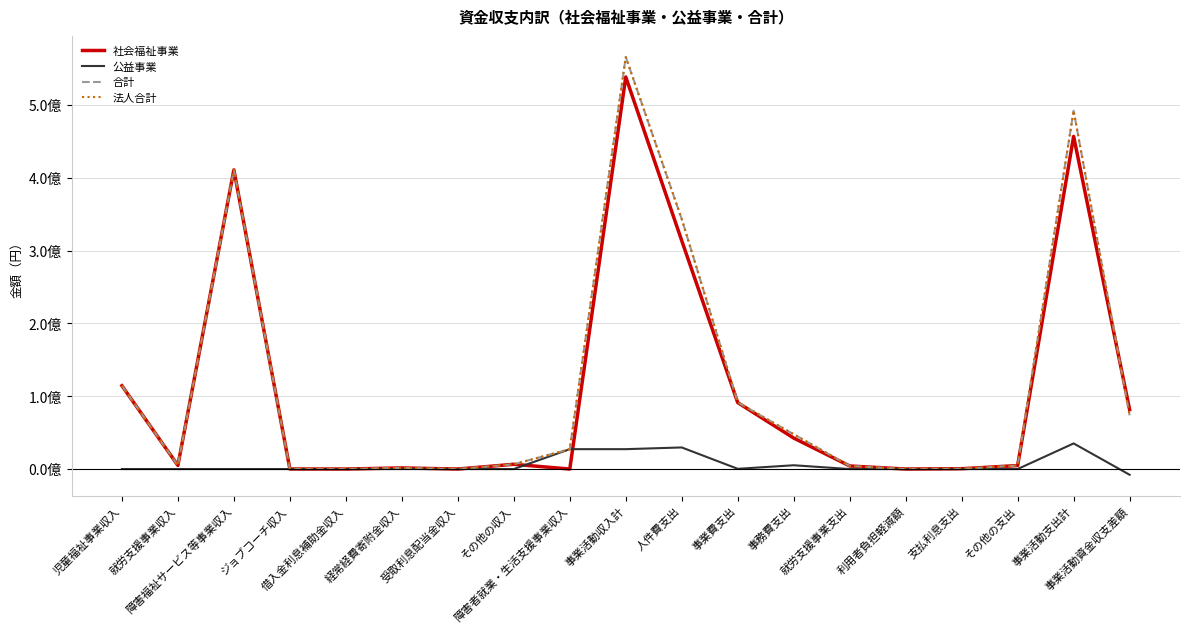

What is the sum of all 社会福祉事業 values?

2072902372